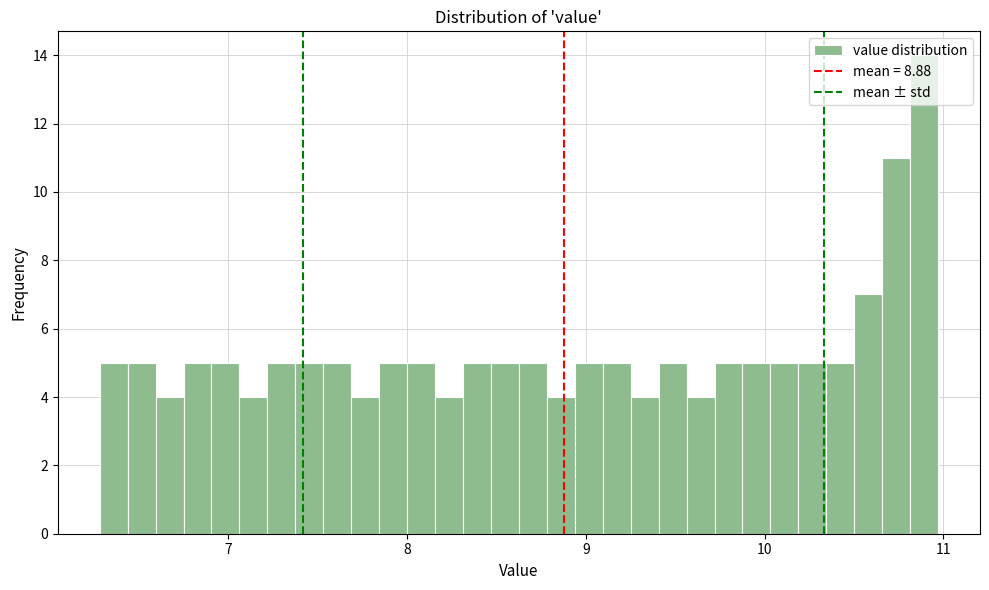

Around what value on the x-axis is the tallest bar? Give the approximate position of its centre, as read against the axis.

10.9